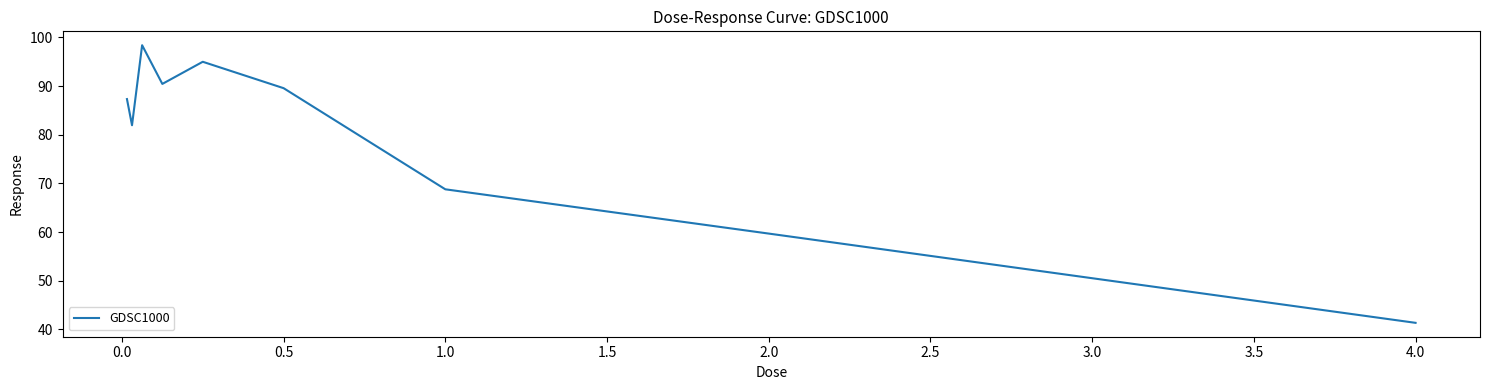

What is the minimum value shown in the chart?

41.4